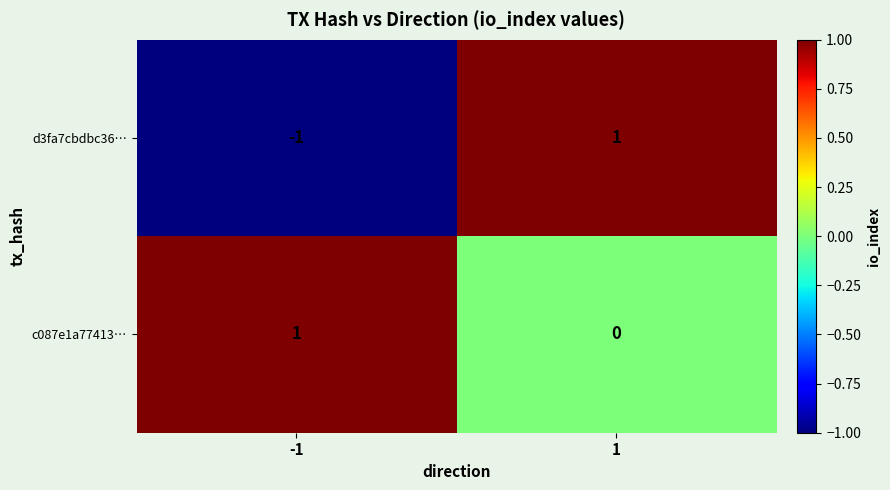

At how many categories does at least one series exceed 0?

2